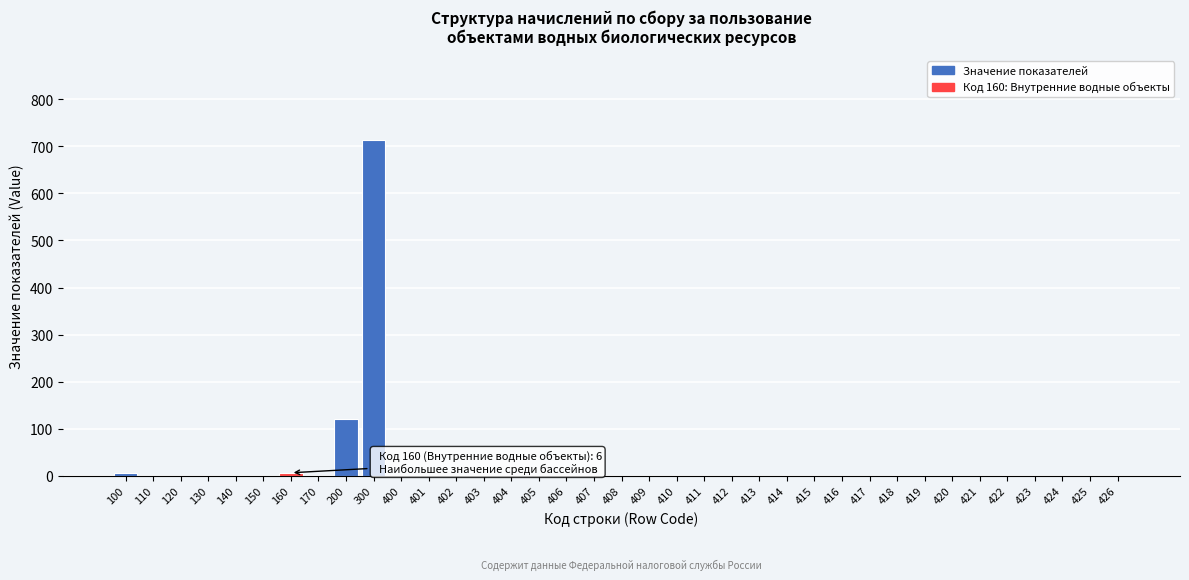

What is the change in value from 300 to 421?

-714